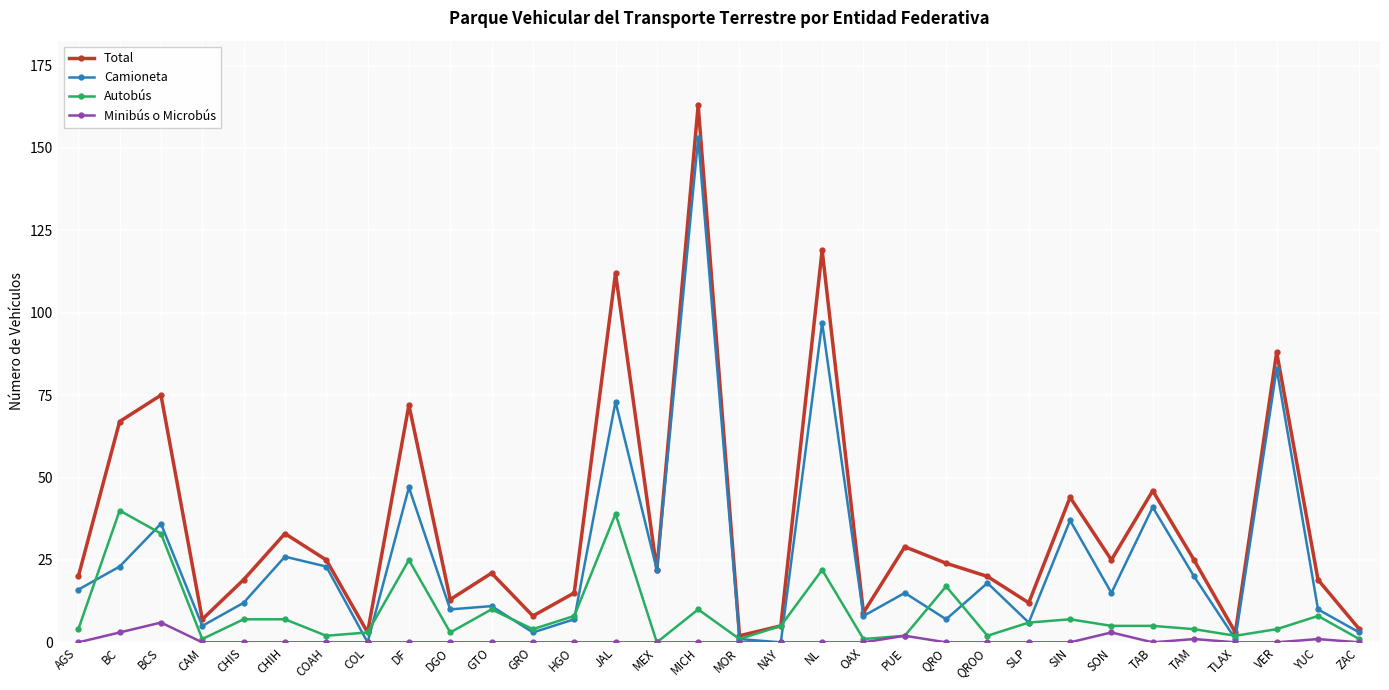

Between CHIS and TLAX, which series saw the biggest shift?

Total